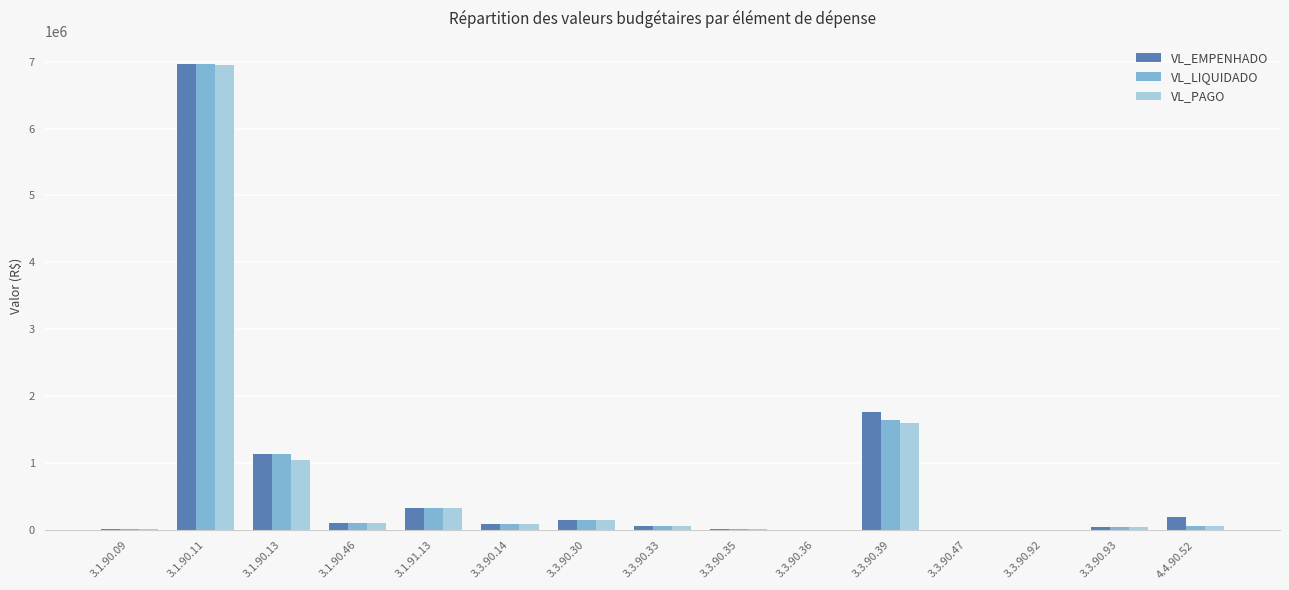

What is the maximum value for VL_LIQUIDADO?

6962453.3